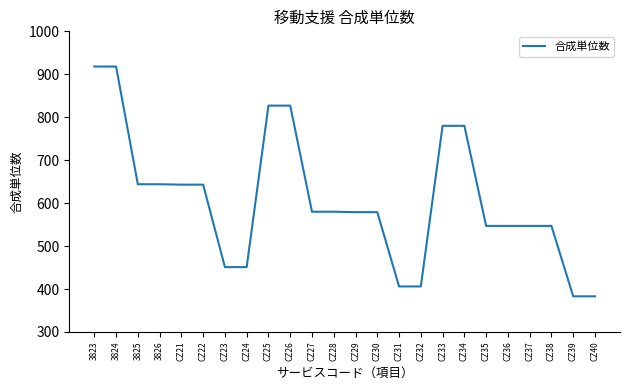

What position from the right is 3823?

24